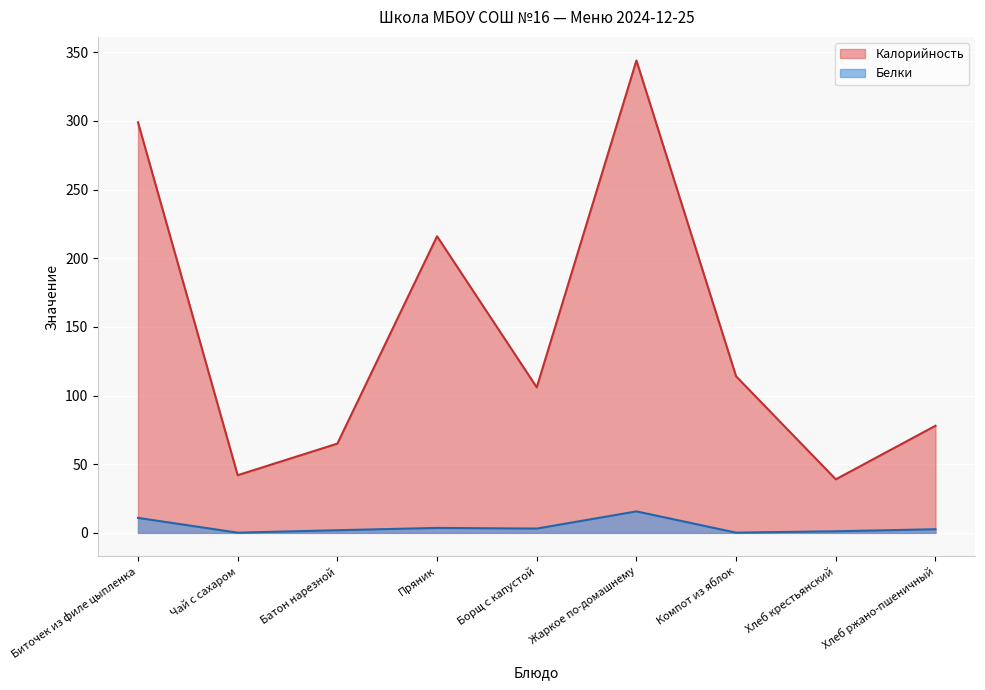

Is the value of Калорийность at Биточек из филе цыпленка greater than the value of Белки at Батон нарезной?

Yes